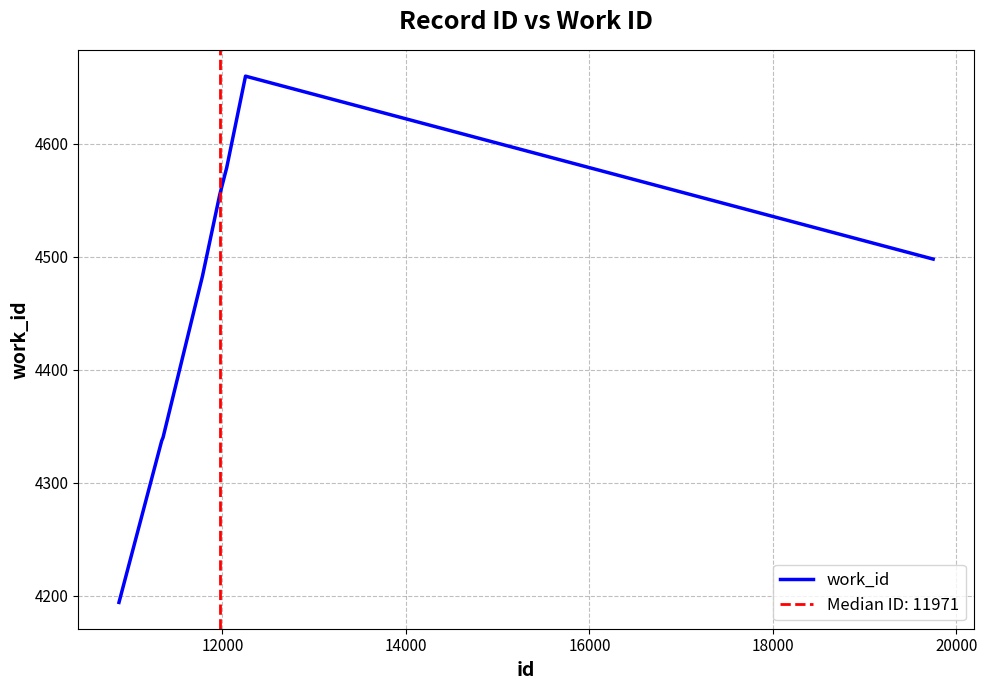

How many series are shown in this chart?

1